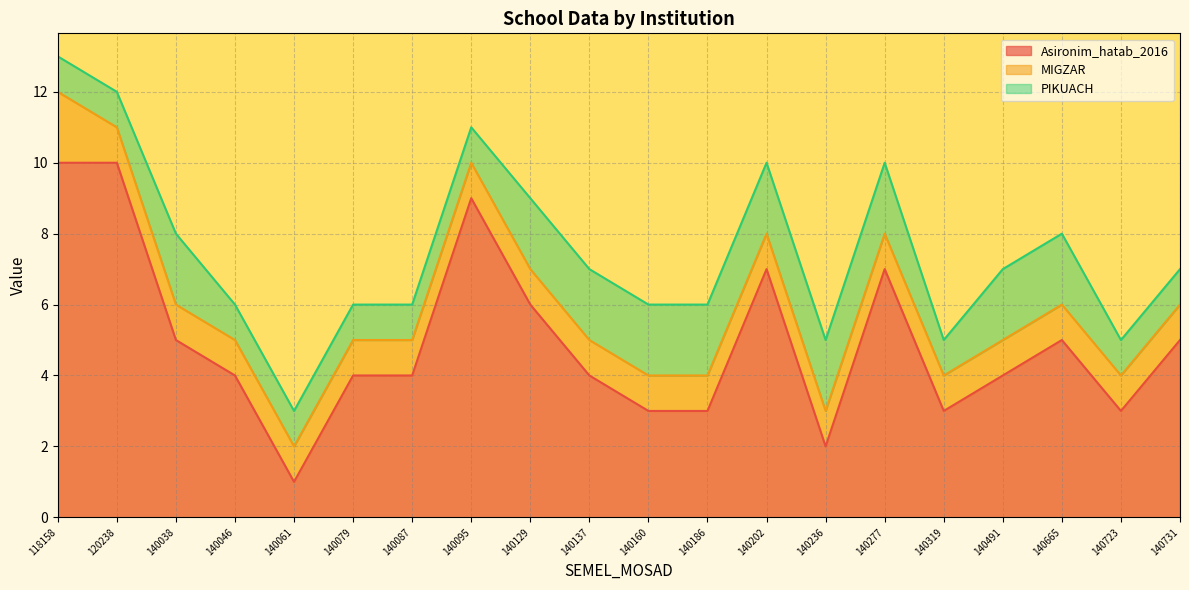

Where does the Asironim_hatab_2016 series first go above 4?

118158